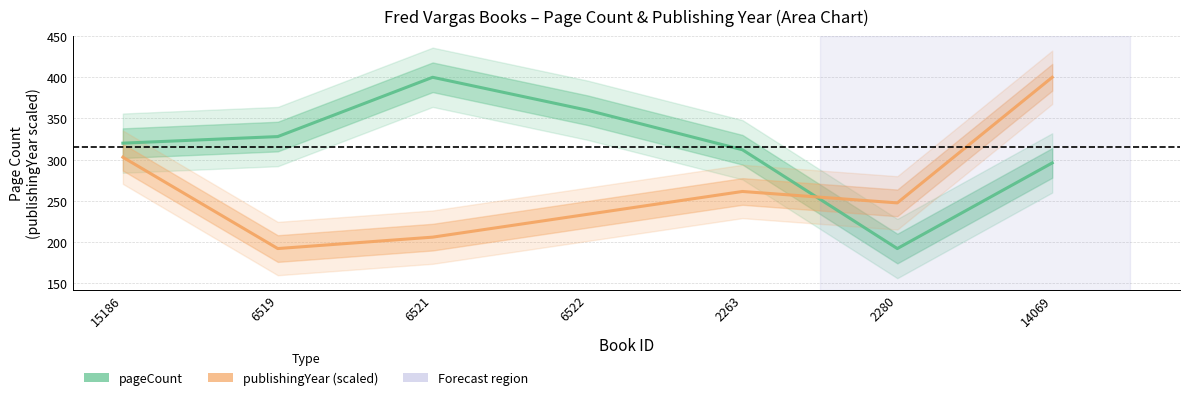

Reading left to right, list all the values displayed in this chart.

pageCount: 15186=320.0	6519=328.0	6521=400.0	6522=360.0	2263=312.0	2280=192.0	14069=296.0
publishingYear (scaled): 15186=302.9	6519=192.0	6521=205.9	6522=233.6	2263=261.3	2280=247.5	14069=400.0